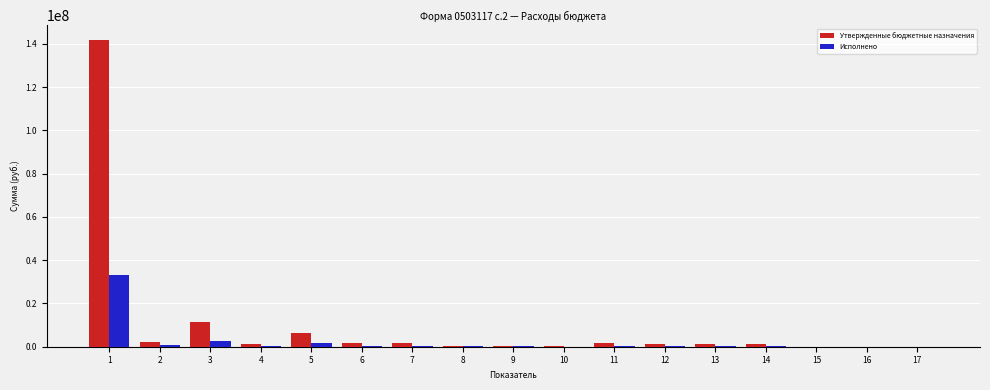

How many groups of bars are there?

17